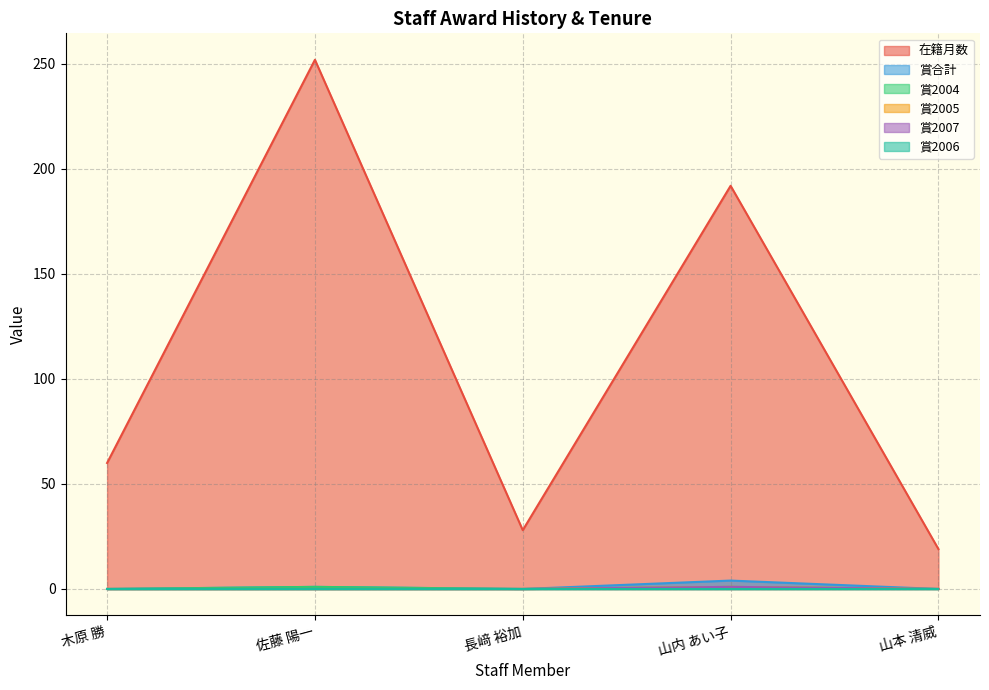

What is the difference between the maximum and minimum values in the 賞合計 series?

4